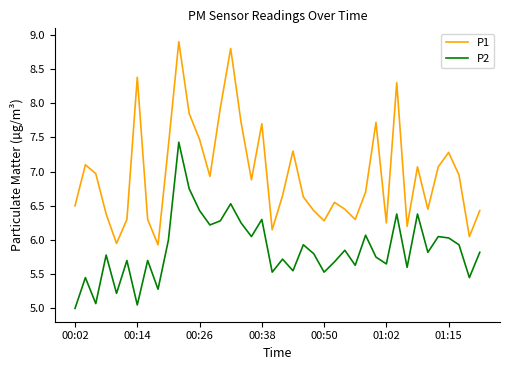

Which series has the largest total across all categories?

P1